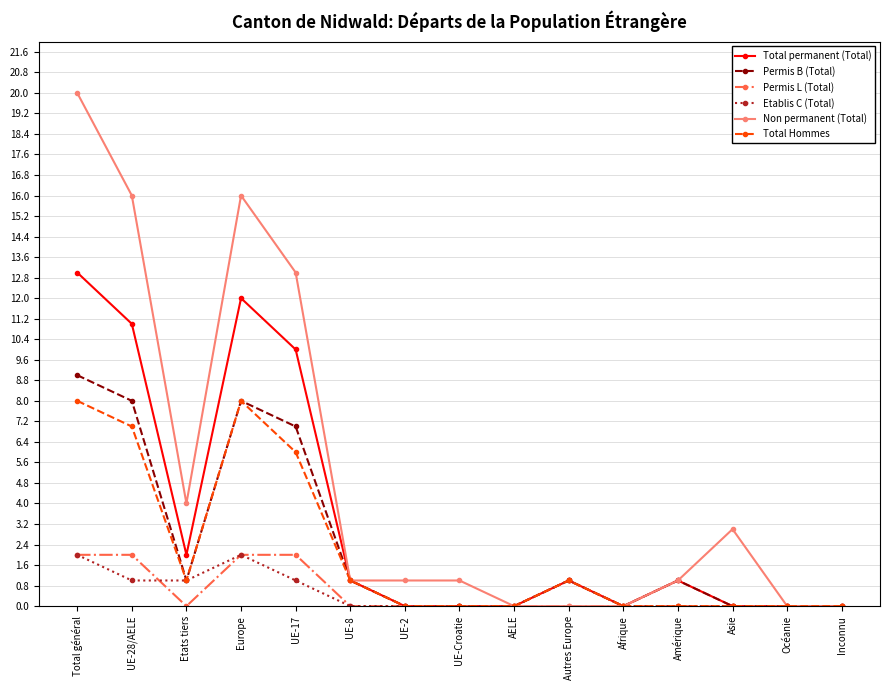

Which series changed the most between Etats tiers and Inconnu?

Non permanent (Total)